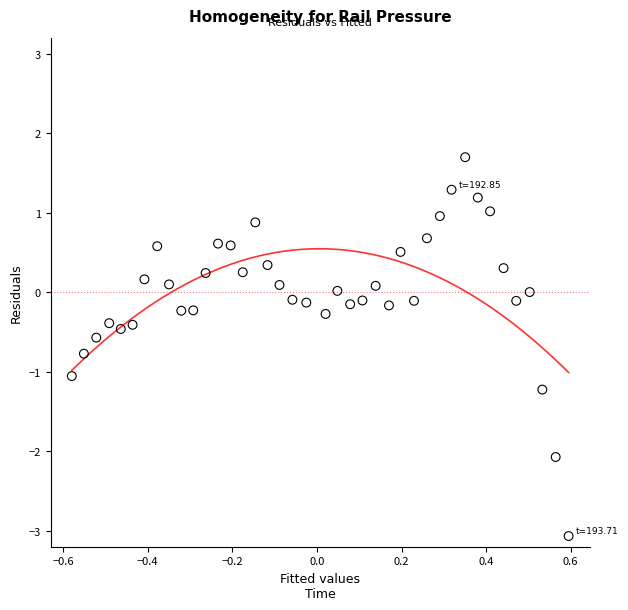

What is the range of Y values (max minus min)?

4.8